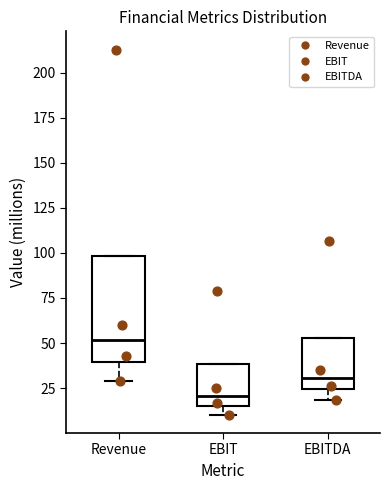

Comparing the boxes themselves (not the whiskers), which one is the tallest?

Revenue